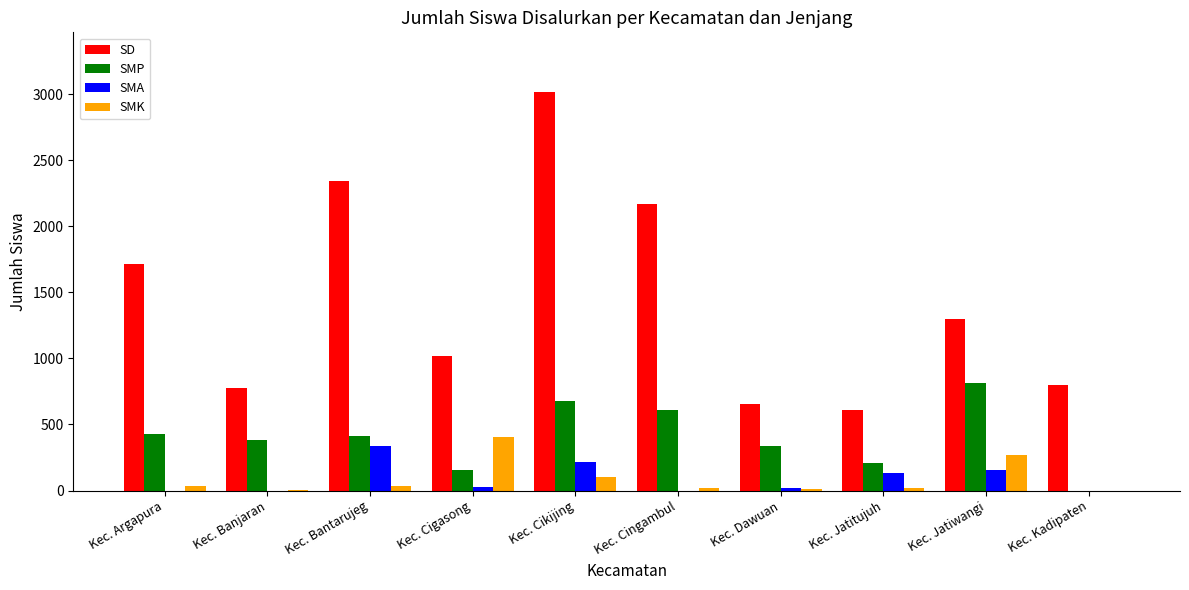

What is the total value across all series at Kec. Kadipaten?

797